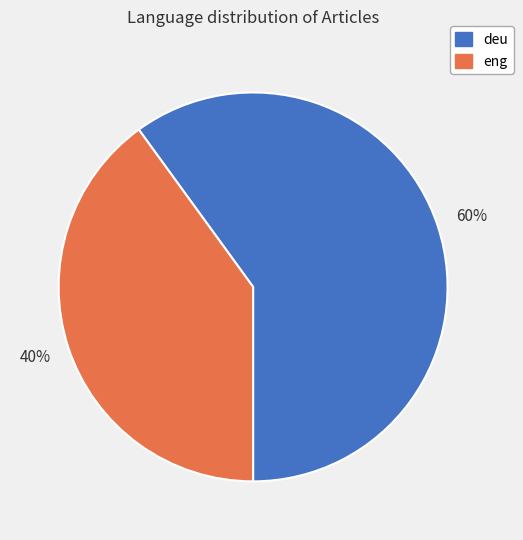

Rank the categories by value from highest to lowest.

deu, eng